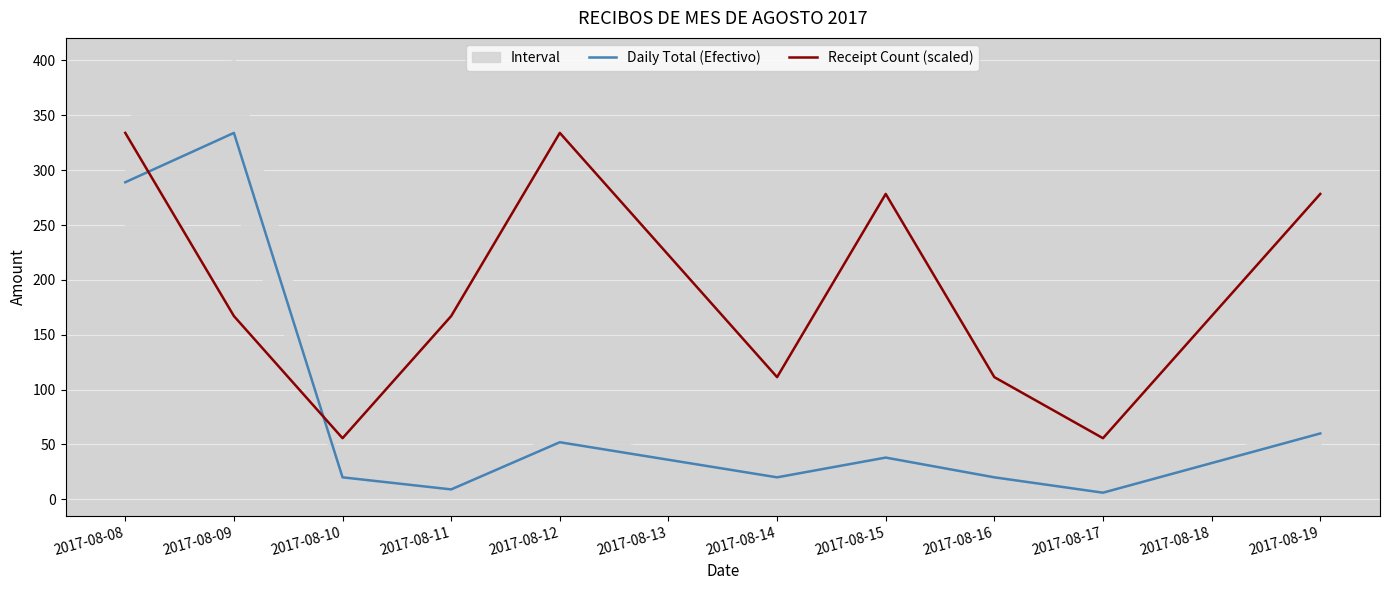

Reading left to right, transcribe all the data shown in this chart.

Daily Total (Efectivo): 289.0	334.0	20.0	9.0	52.0	20.0	38.0	20.0	6.0	60.0
Receipt Count (scaled): 334.0	167.0	55.7	167.0	334.0	111.3	278.3	111.3	55.7	278.3